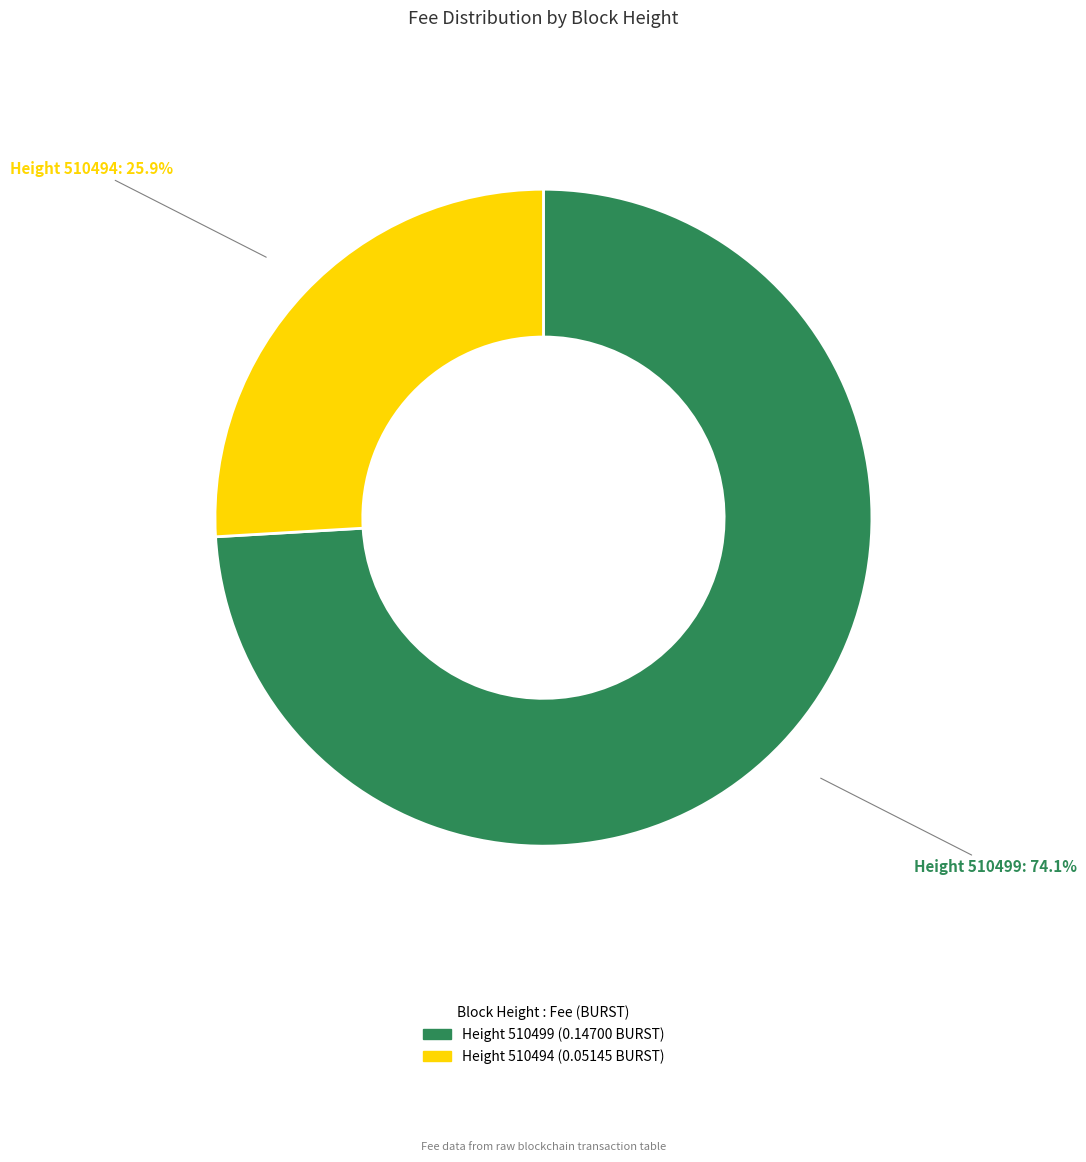

What percentage is the Height 510494 slice, to the nearest percent?

26%